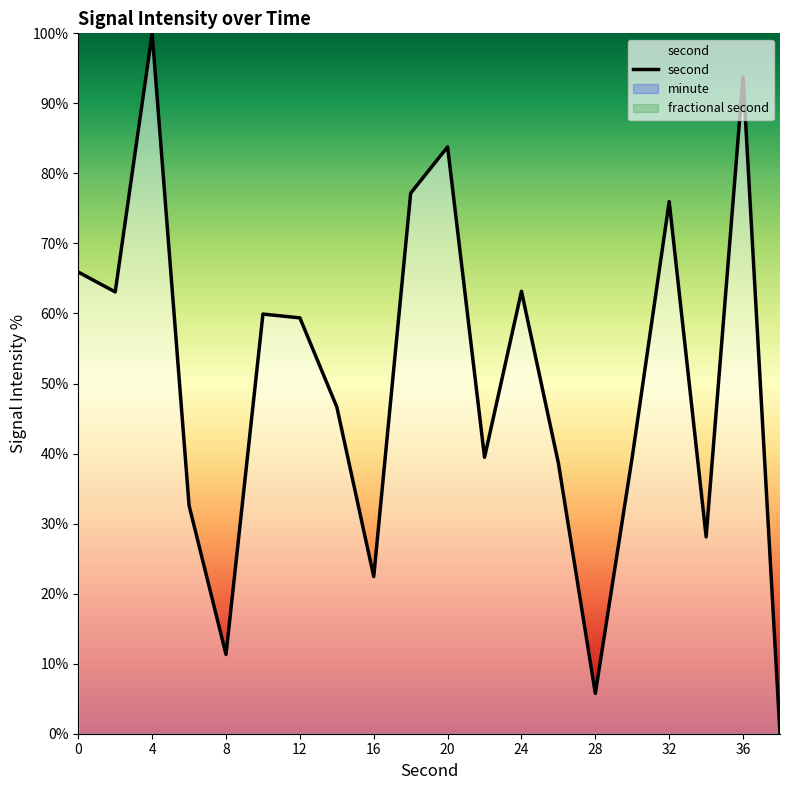

What is the maximum value for second?

100.0